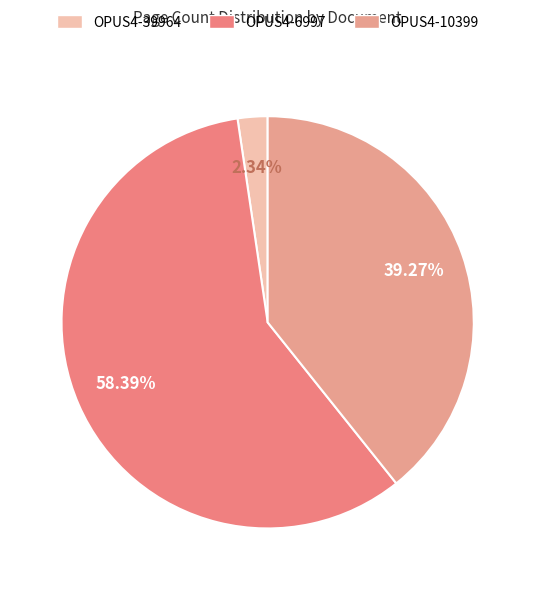

What is the total percentage of OPUS4-10399 and OPUS4-39964?

41.6%